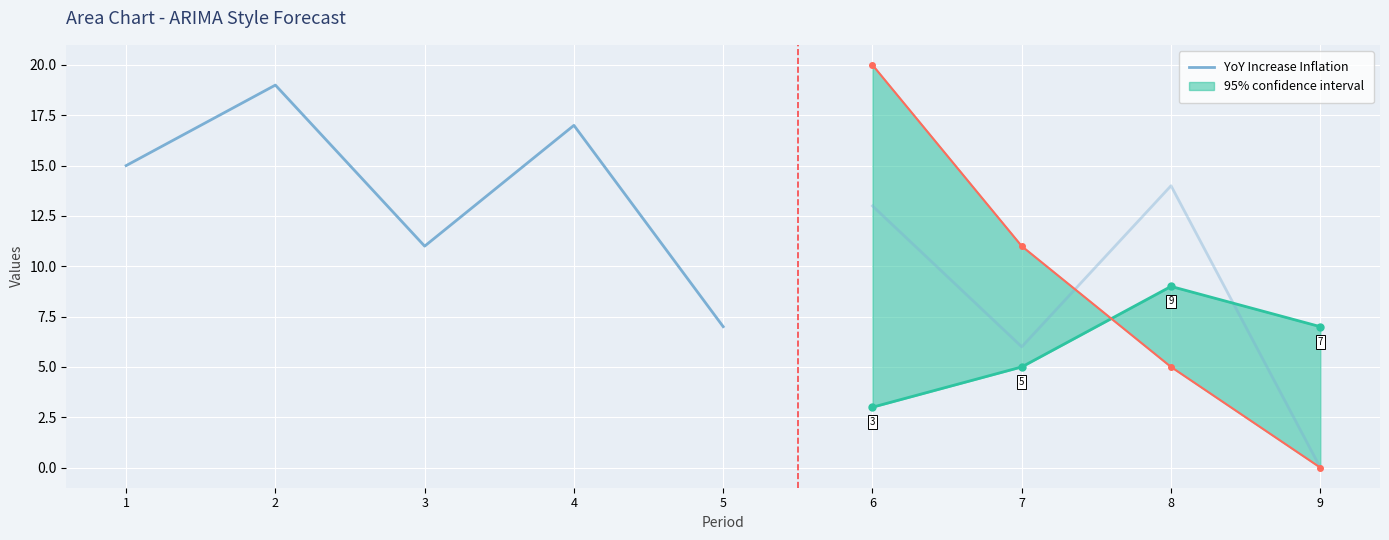

Which label corresponds to the largest value in the chart?

2